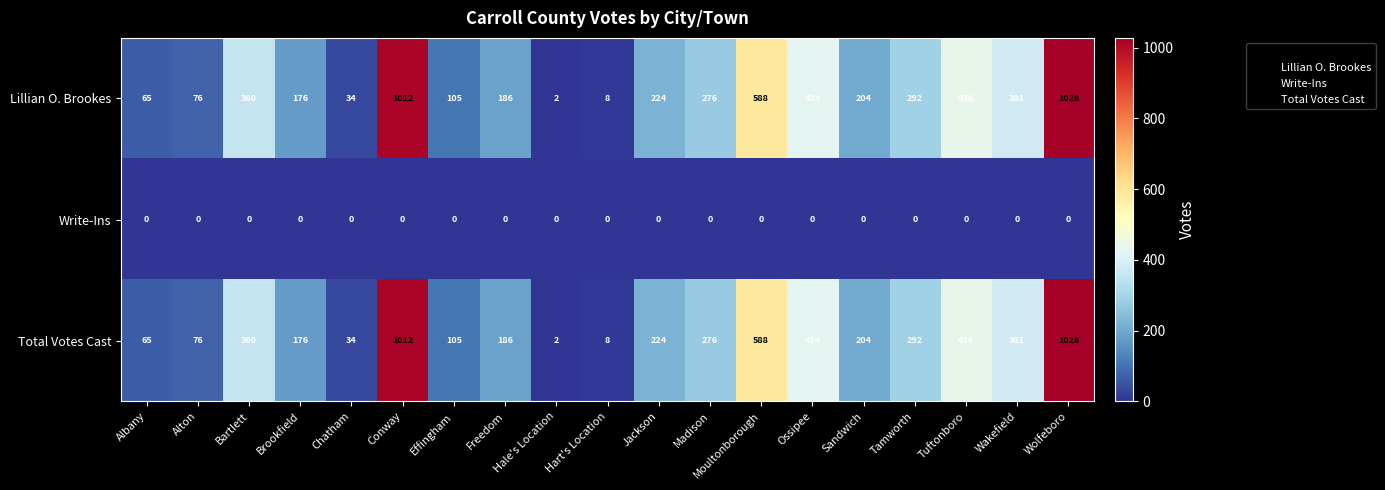

How many series are shown in this chart?

3